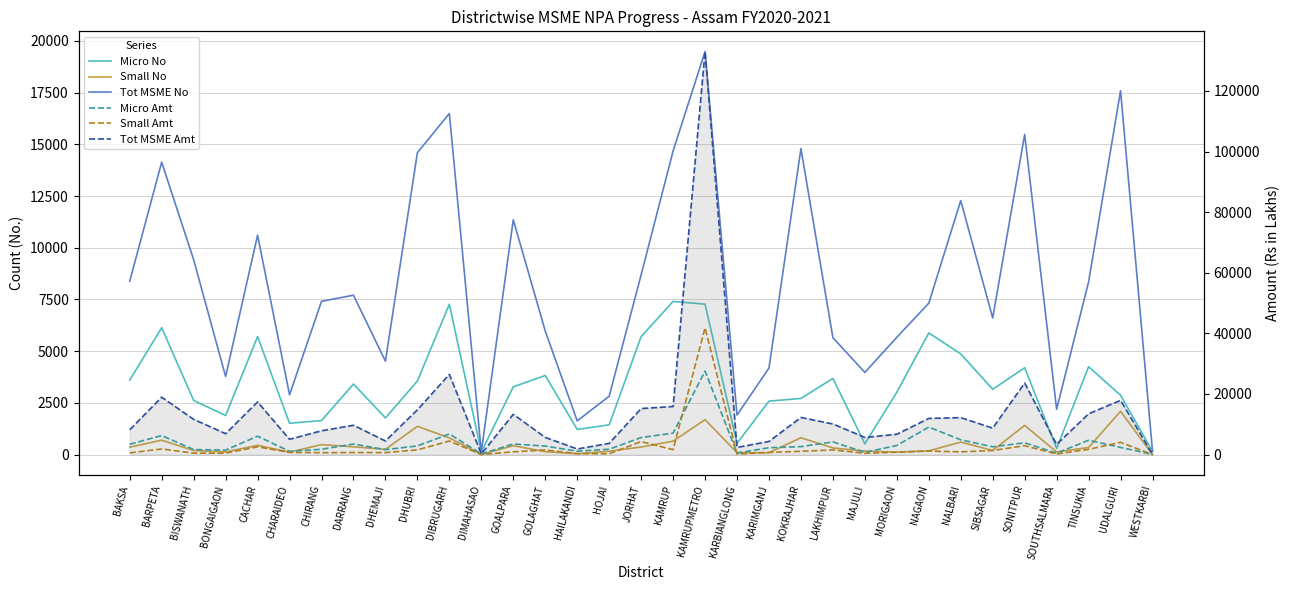

How many interior local valleys does the Micro Amt series have?

9